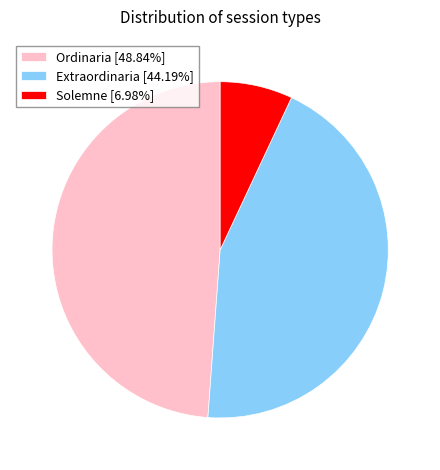

Combined, do Solemne and Ordinaria account for over 50%?

Yes